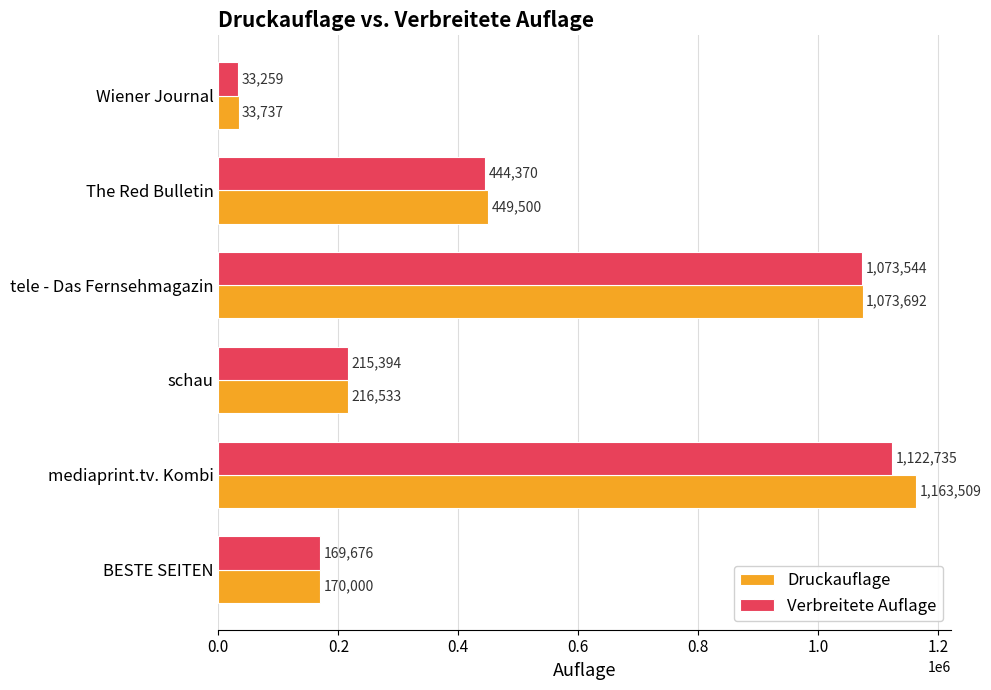

Between BESTE SEITEN and Wiener Journal, which series saw the biggest shift?

Verbreitete Auflage